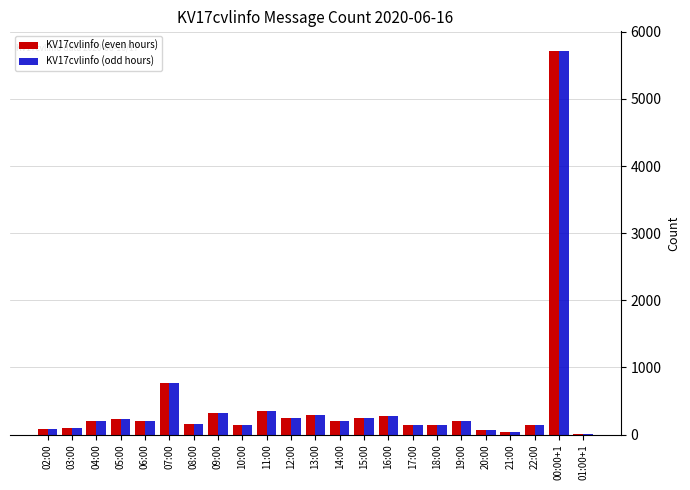

At which category is the sum across all series the highest?

00:00+1